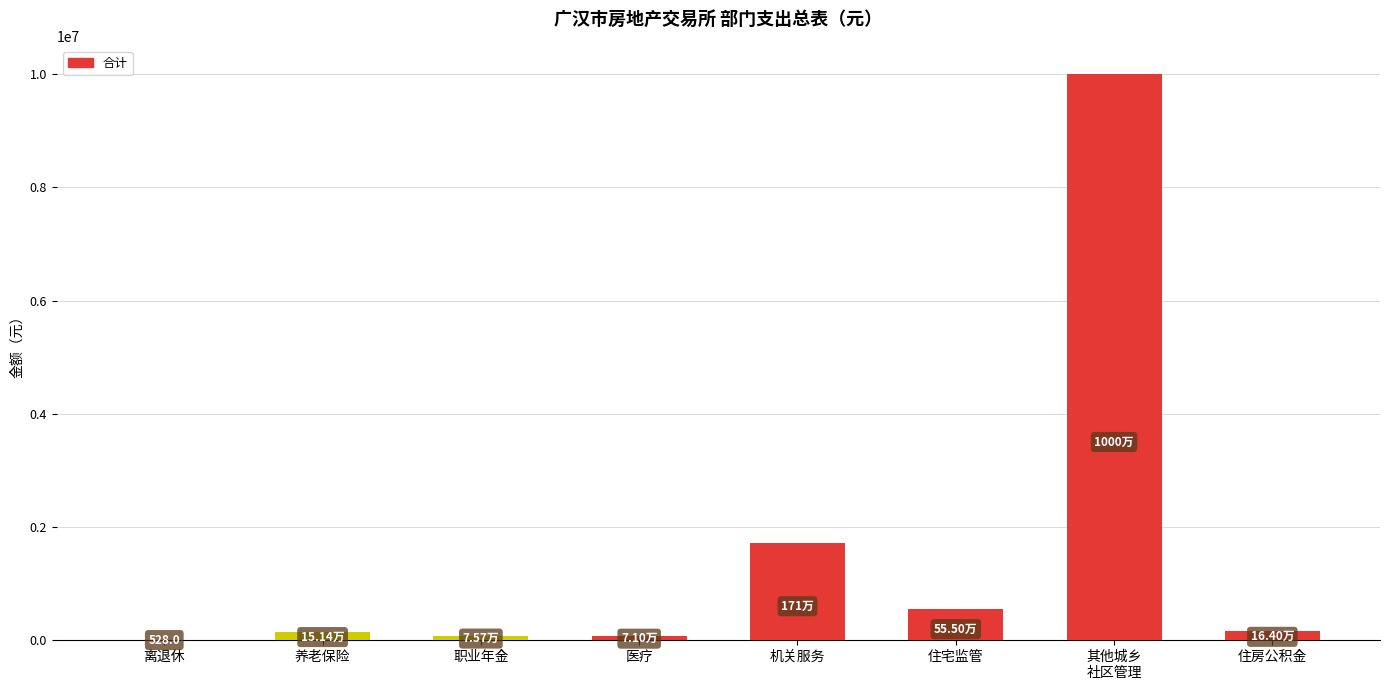

Which has a higher value, 医疗 or 机关服务?

机关服务